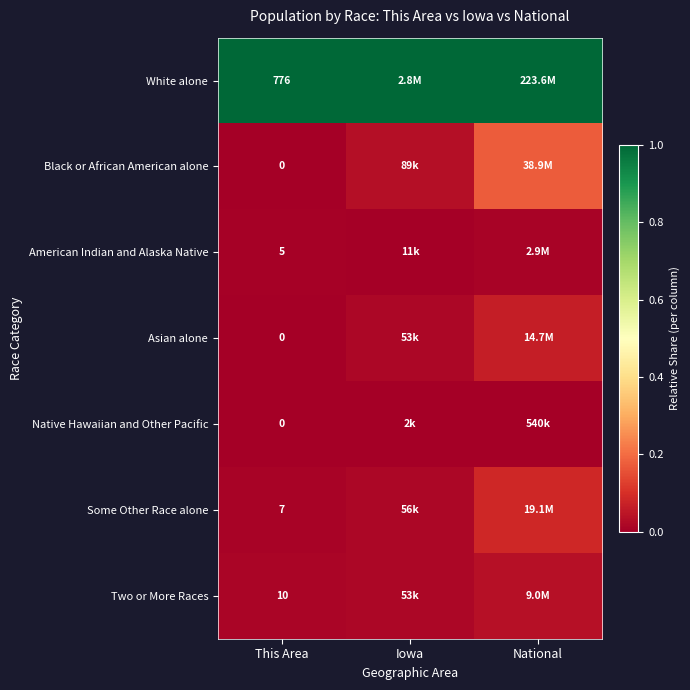

The Some Other Race alone series shows 0.0 at This Area. True or false?

False